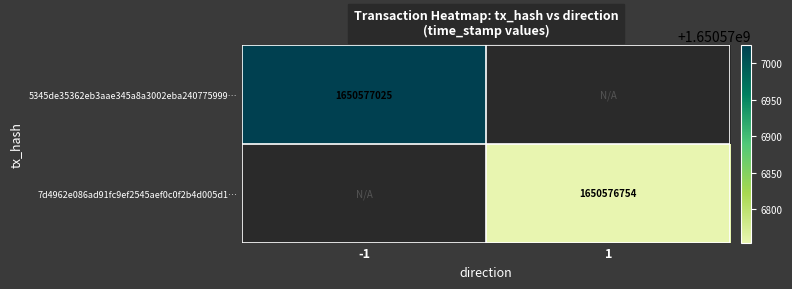

The 7d4962e086ad91fc9ef2545aef0c0f2b4d005d1… series shows 1650576754 at 1. True or false?

True